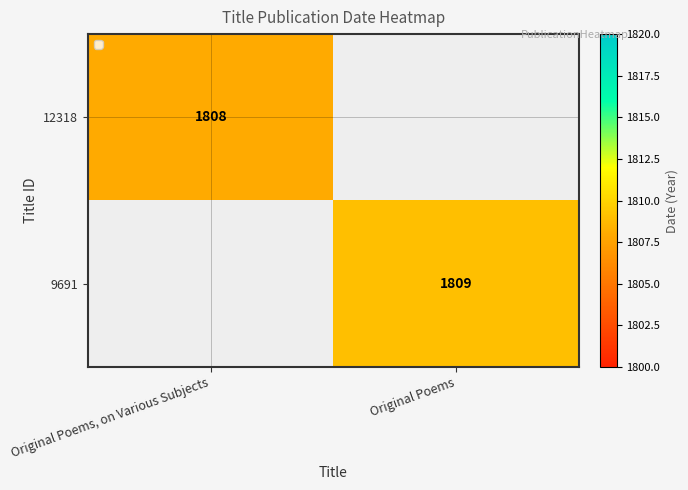

Count the number of data series in this chart.

2